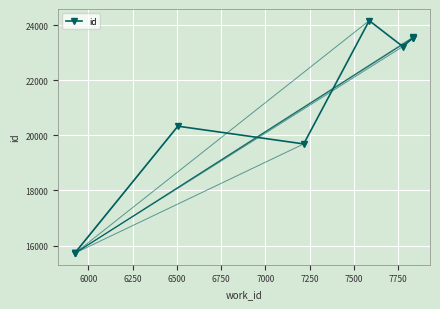

What is the sum of all values?

205239